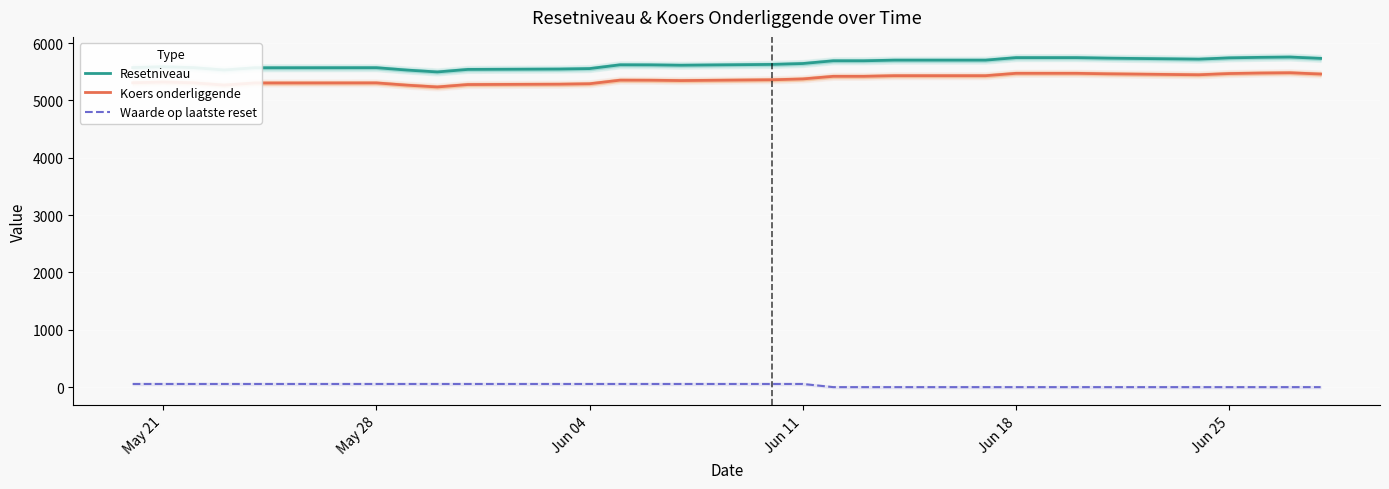

What is the highest value of the Koers onderliggende series?

5482.9